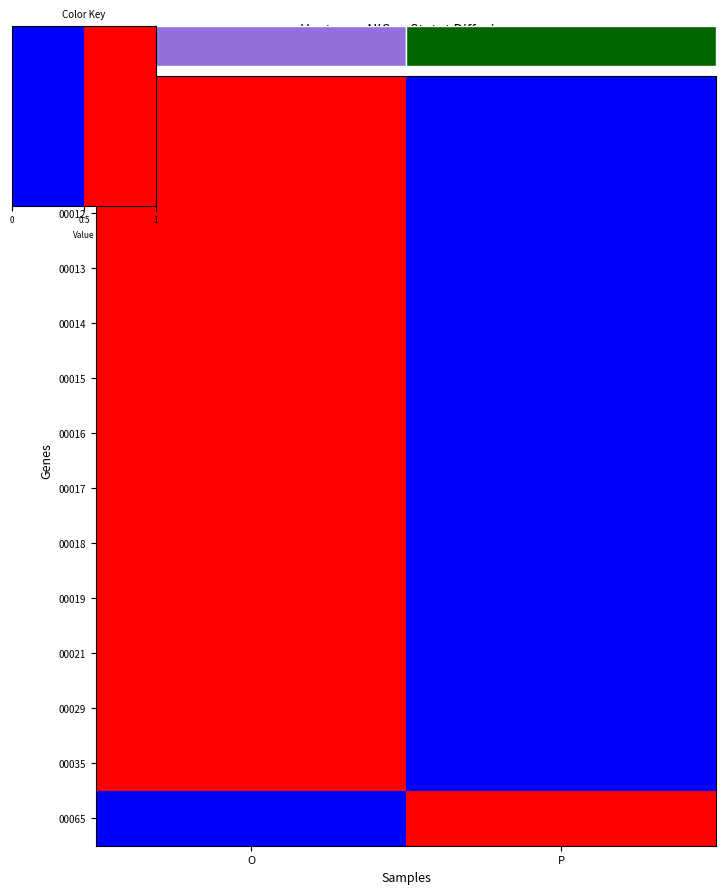

How many 00017 values are between 0 and 1?

2